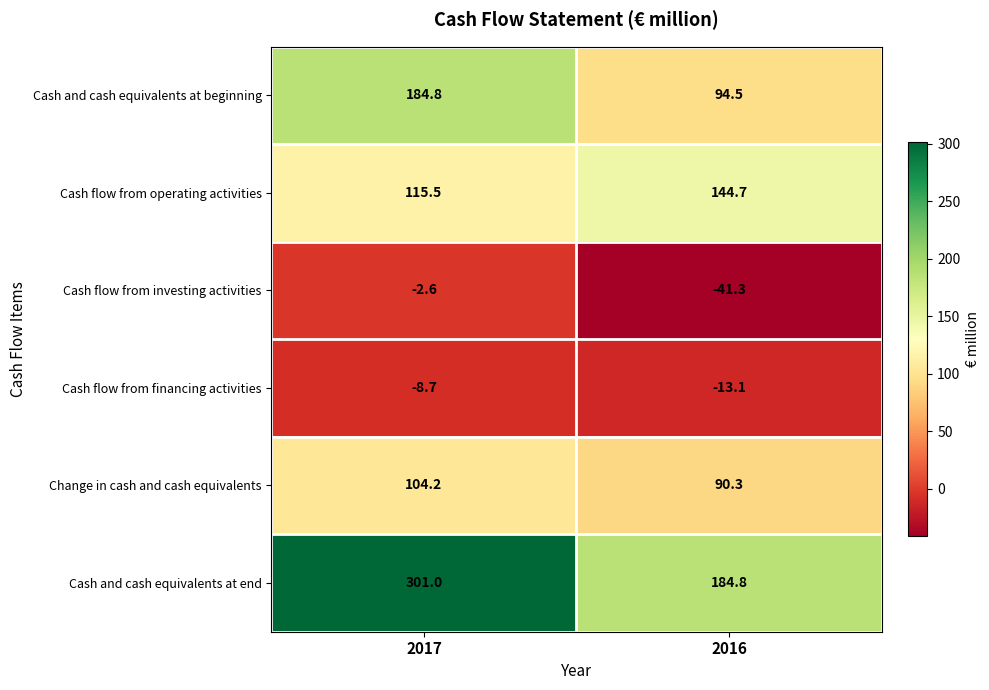

Is it true that Cash and cash equivalents at beginning equals 184.8 at 2017?

True